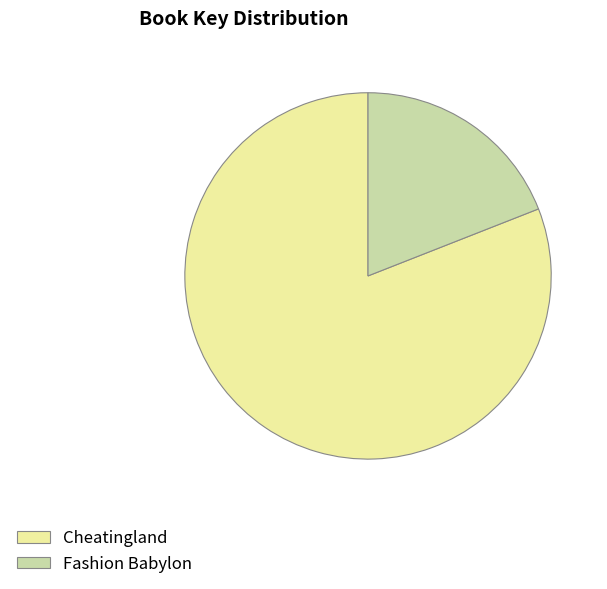

Is it true that Cheatingland is 93% of the pie?

False